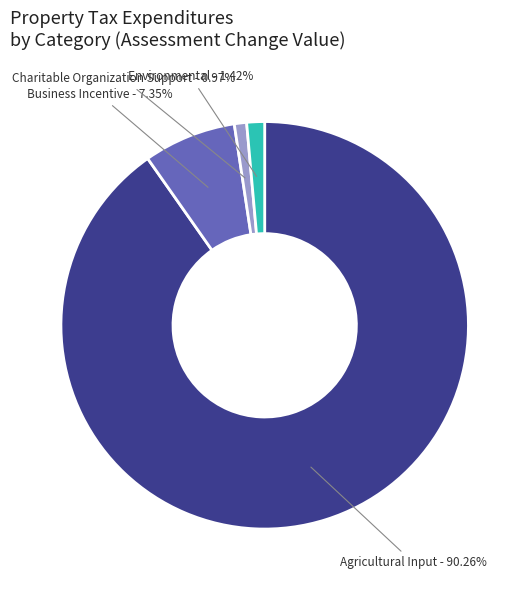

To the nearest percent, what is the average slice percentage?

25%